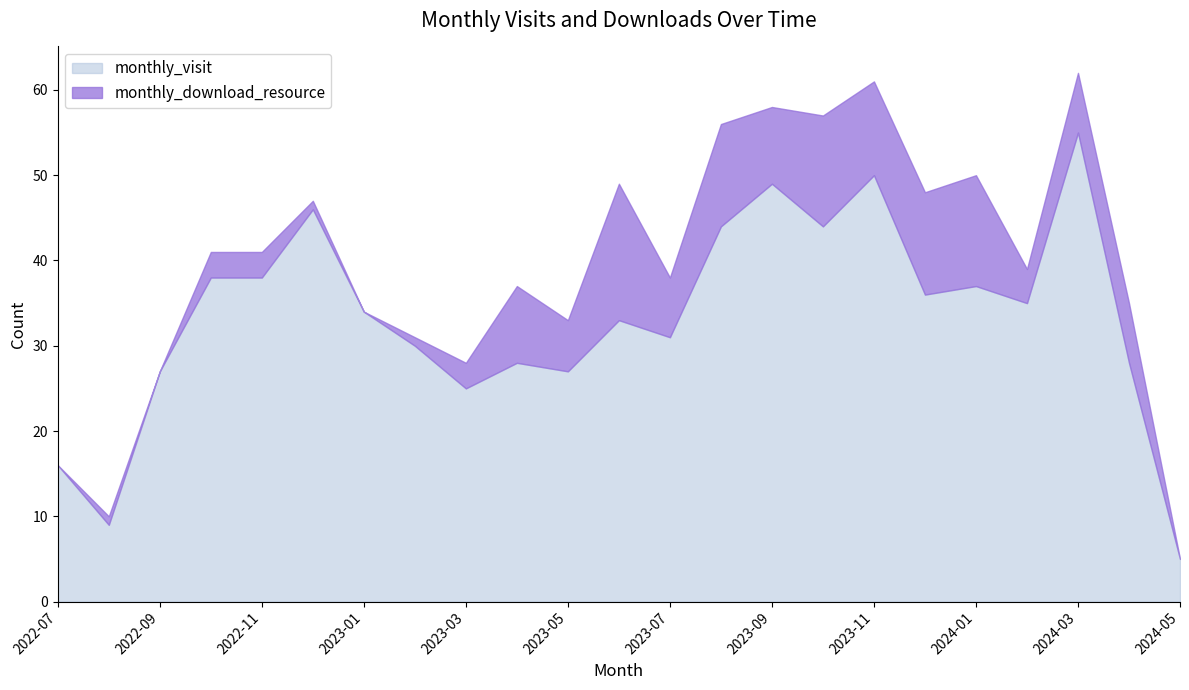

Rank the categories by value from lowest to highest.

2024-05, 2022-08, 2022-07, 2023-03, 2022-09, 2023-05, 2023-04, 2024-04, 2023-02, 2023-07, 2023-06, 2023-01, 2024-02, 2023-12, 2024-01, 2022-10, 2022-11, 2023-08, 2023-10, 2022-12, 2023-09, 2023-11, 2024-03